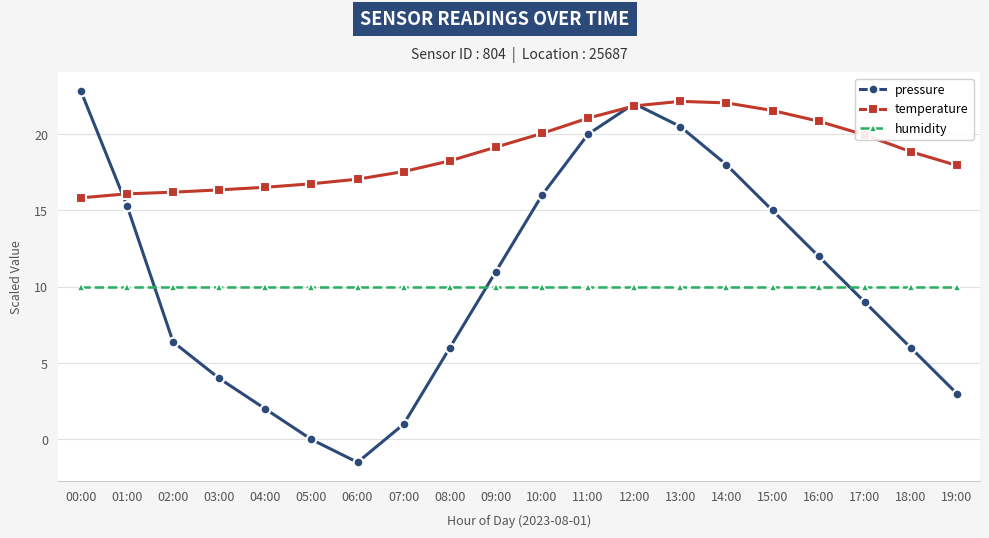

What is the difference between the highest and lowest values at 01:00?

6.1